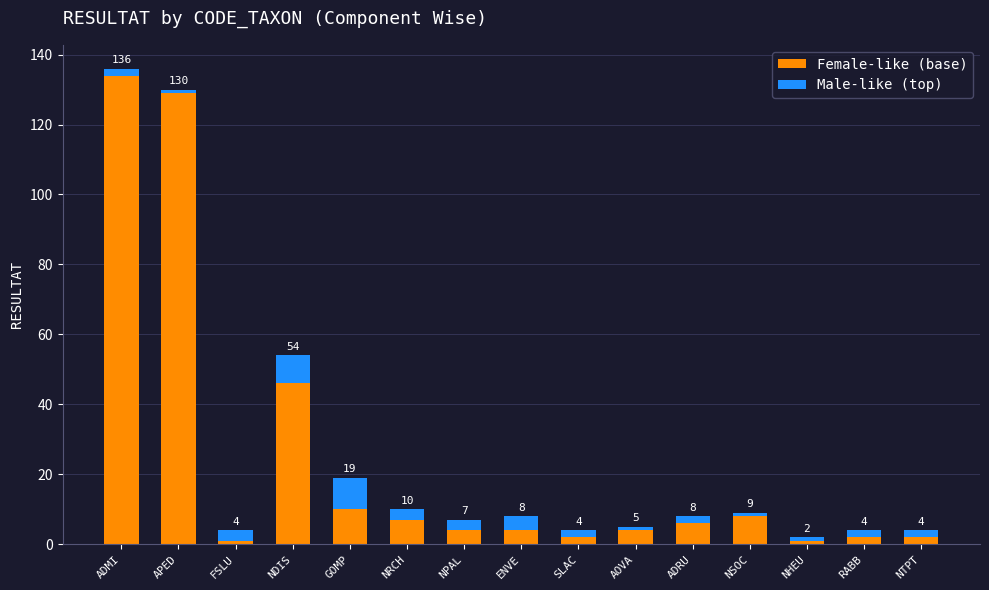

What is the difference between the maximum and second lowest values in the Female-like (base) series?

133